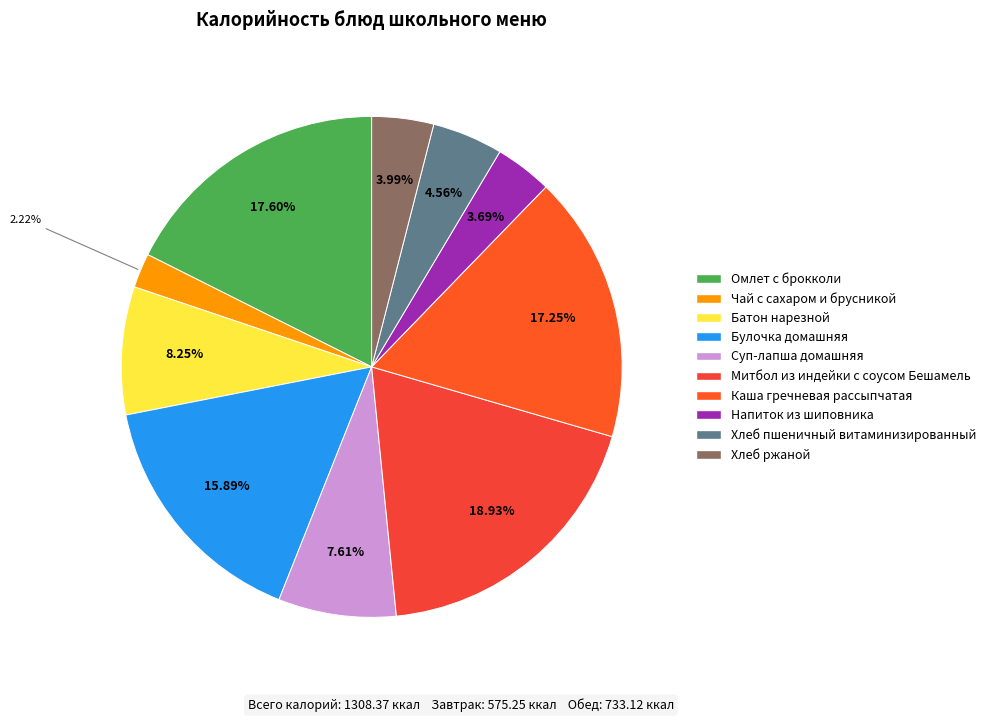

What is the largest slice in the pie chart?

Митбол из индейки с соусом Бешамель